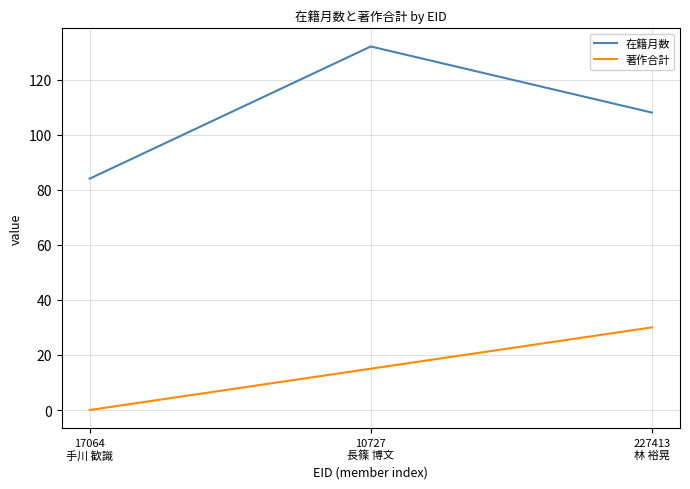

Rank the series by their maximum value, from highest to lowest.

在籍月数, 著作合計